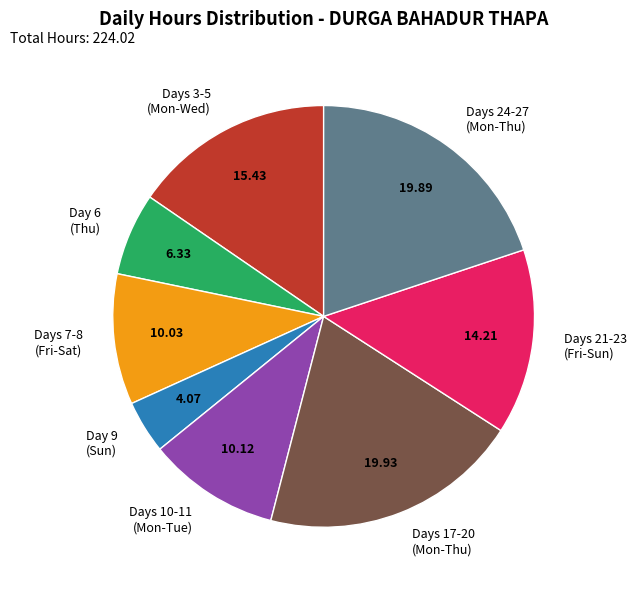

Is Days 21-23 (Fri-Sun) the majority of the pie?

No